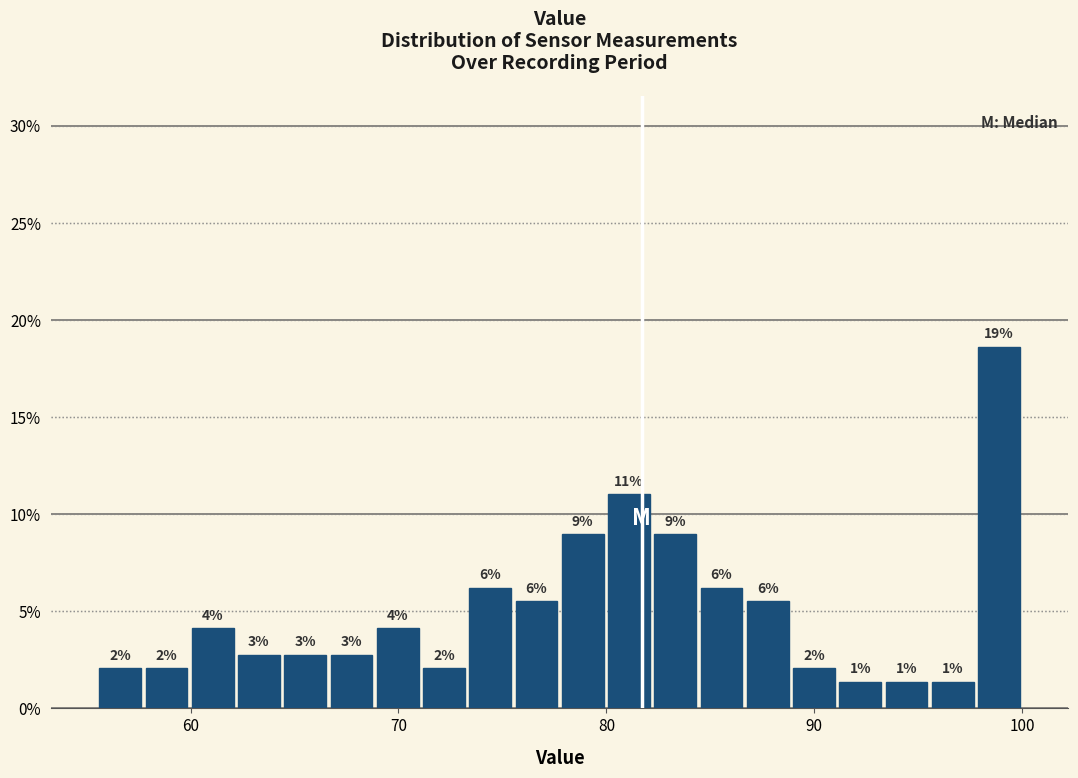

Around what value on the x-axis is the tallest bar? Give the approximate position of its centre, as read against the axis.

99